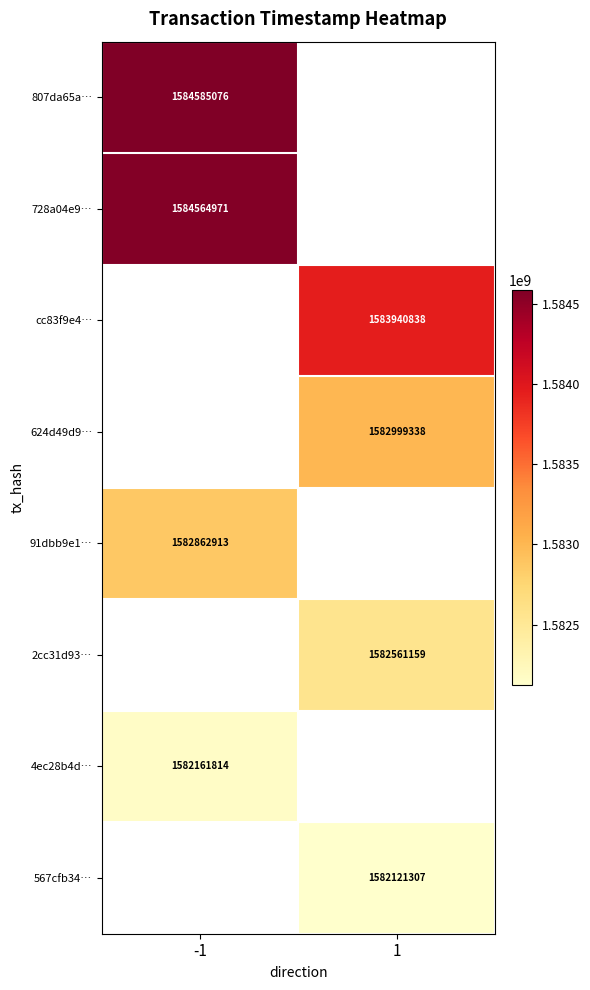

Which category has the highest value across all series?

-1